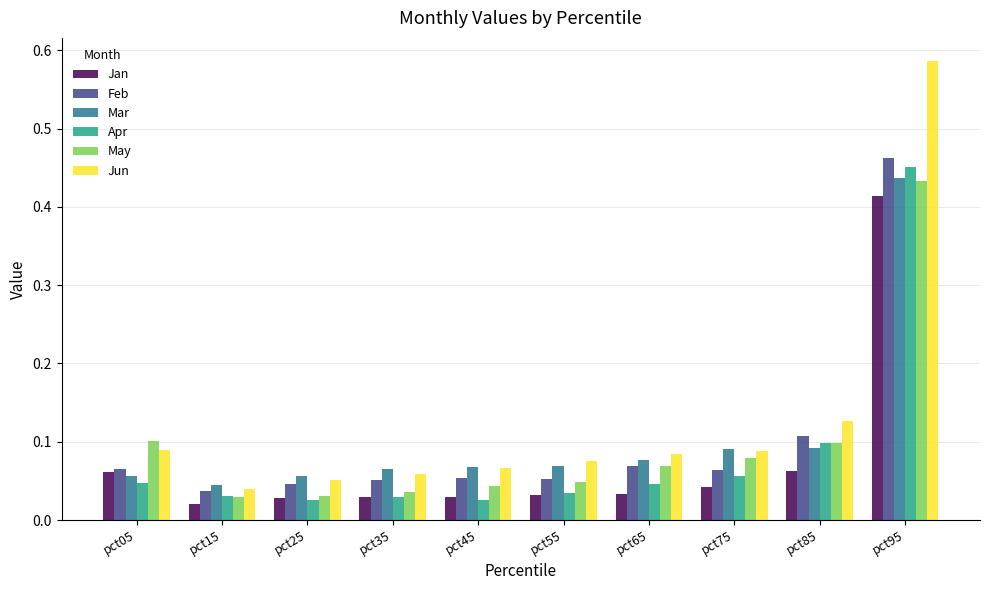

The Mar series shows 0.0 at pct25. True or false?

False